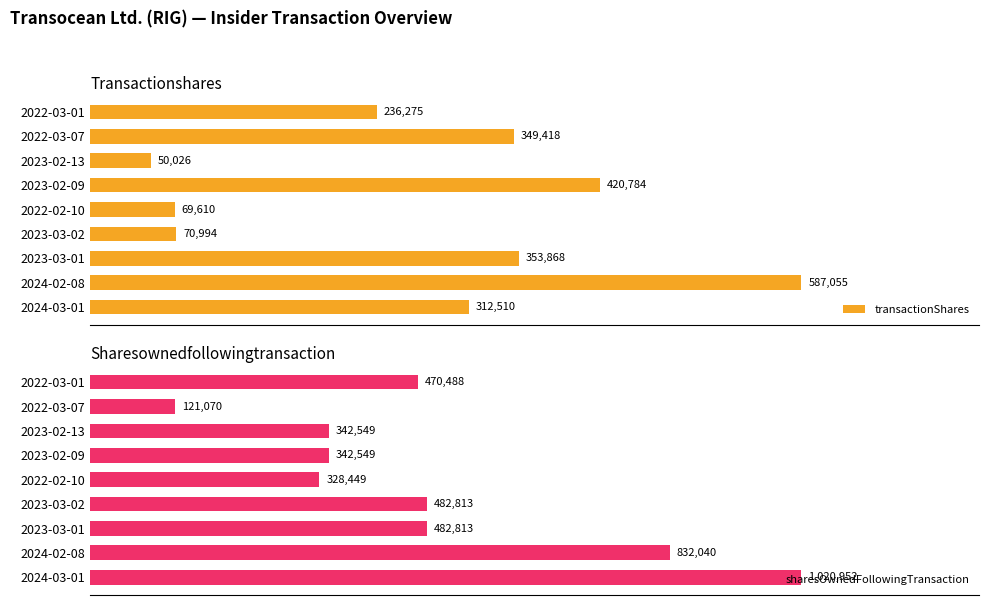

Reading right to left, what are all the values shown in this chart?

transactionShares: 236275	349418	50026	420784	69610	70994	353868	587055	312510
sharesOwnedFollowingTransaction: 470488	121070	342549	342549	328449	482813	482813	832040	1020952